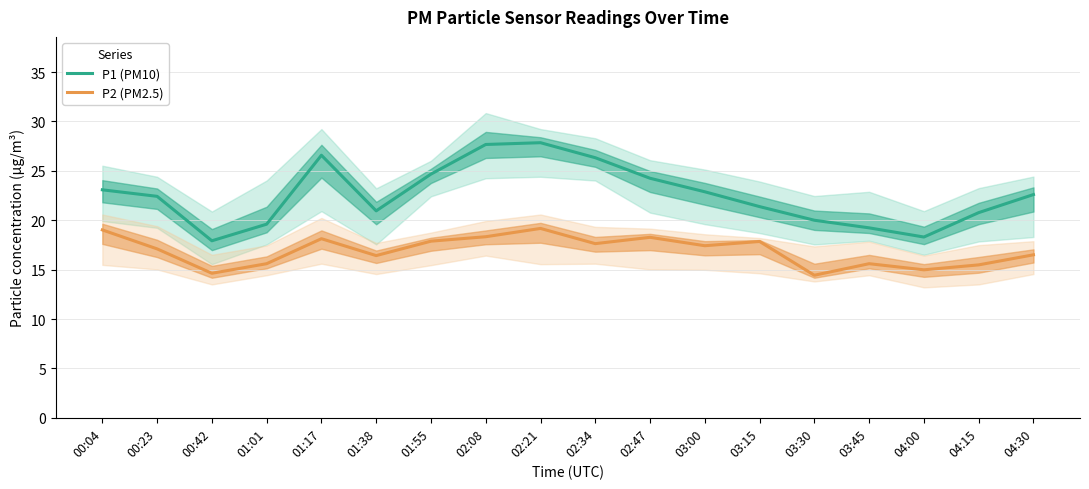

What is the label of the 18th point from the right?

00:04